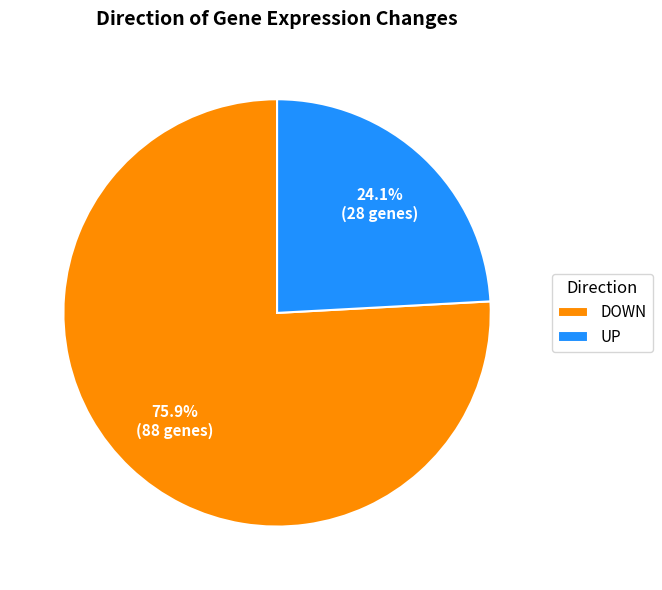

How many segments does this pie chart have?

2